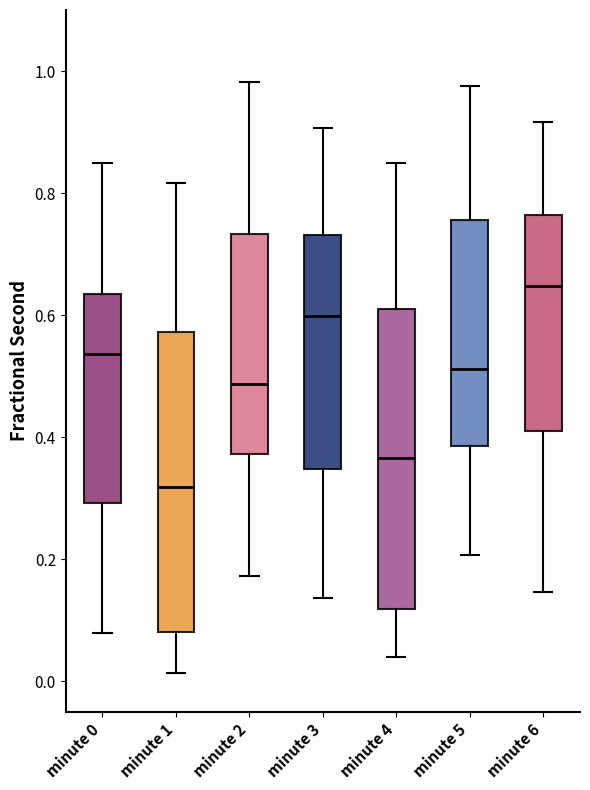

Reading left to right, transcribe this box plot: for each box, give where its median line is, the range the box spans, and where its two whiskers end, as read against the y-axis. The values are not printed on the chart, so give them approximately, as read against the axis.

minute 0: median 0.54, box 0.30 to 0.64, whiskers 0.08 to 0.84
minute 1: median 0.32, box 0.08 to 0.58, whiskers 0.02 to 0.82
minute 2: median 0.48, box 0.38 to 0.74, whiskers 0.18 to 0.98
minute 3: median 0.60, box 0.34 to 0.74, whiskers 0.14 to 0.90
minute 4: median 0.36, box 0.12 to 0.62, whiskers 0.04 to 0.86
minute 5: median 0.52, box 0.38 to 0.76, whiskers 0.20 to 0.98
minute 6: median 0.64, box 0.42 to 0.76, whiskers 0.14 to 0.92